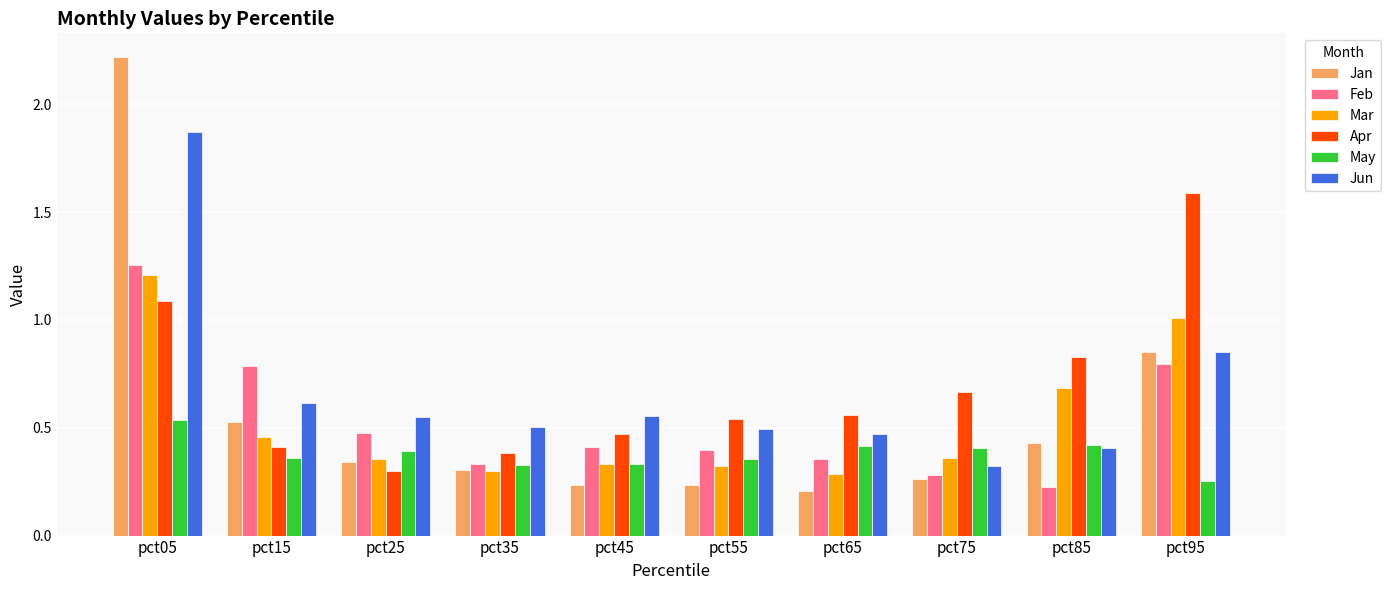

What is the difference between the maximum and minimum values in the Feb series?

1.0